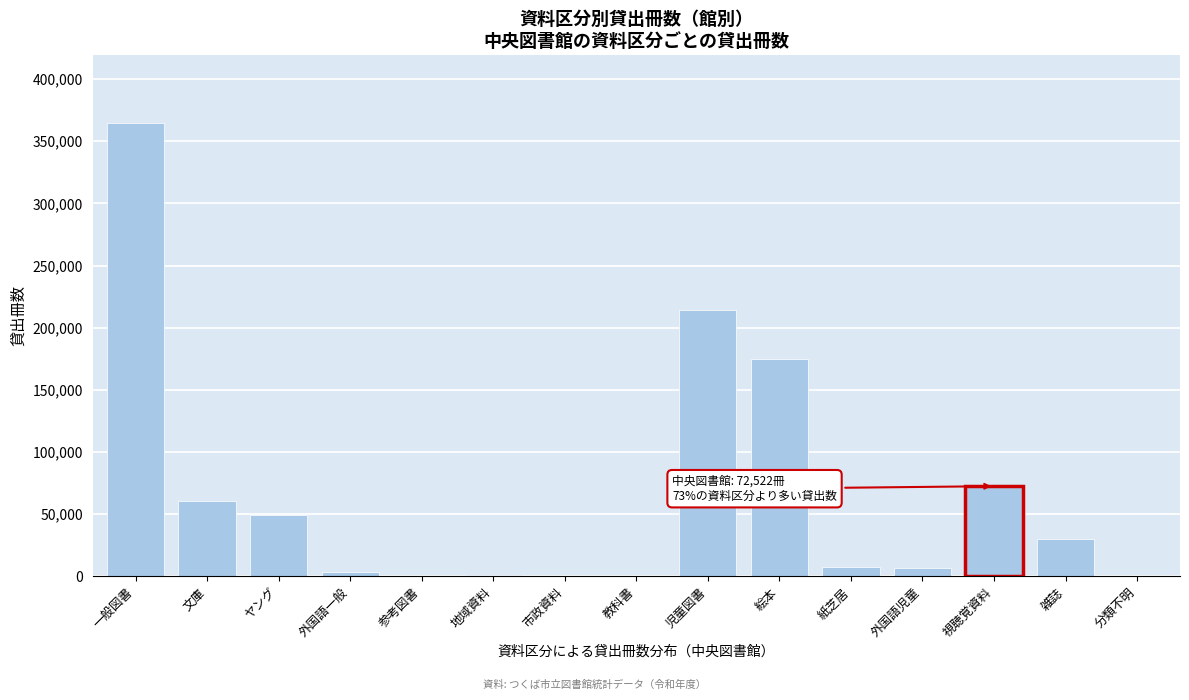

What is the change in value from 文庫 to 絵本?

+113977